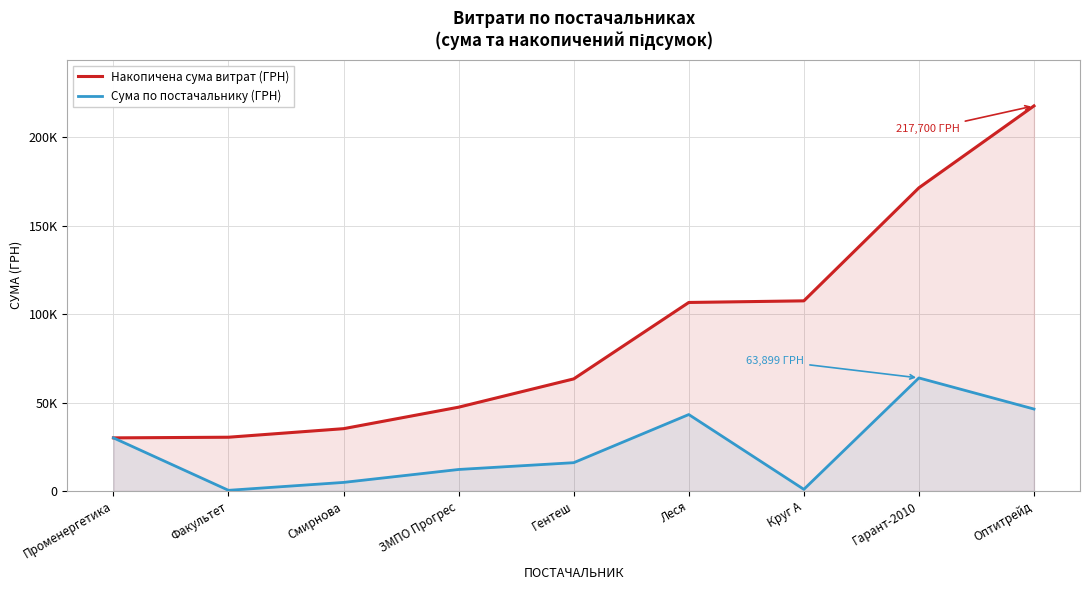

What position from the left is Гентеш?

5